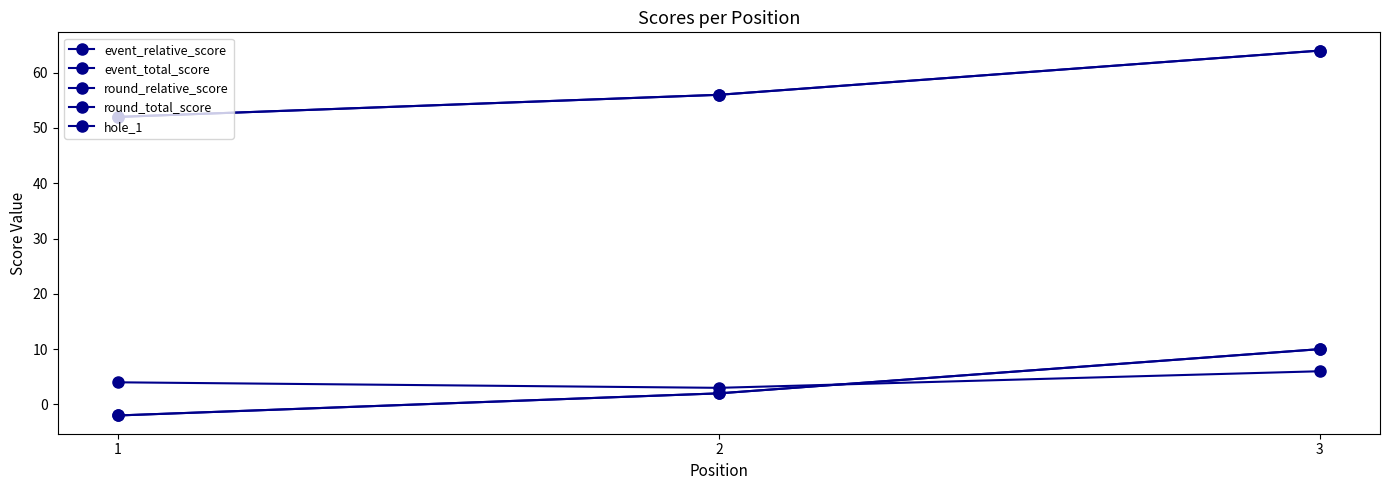

What is the approximate value of event_relative_score at 3, to the nearest 10?

10